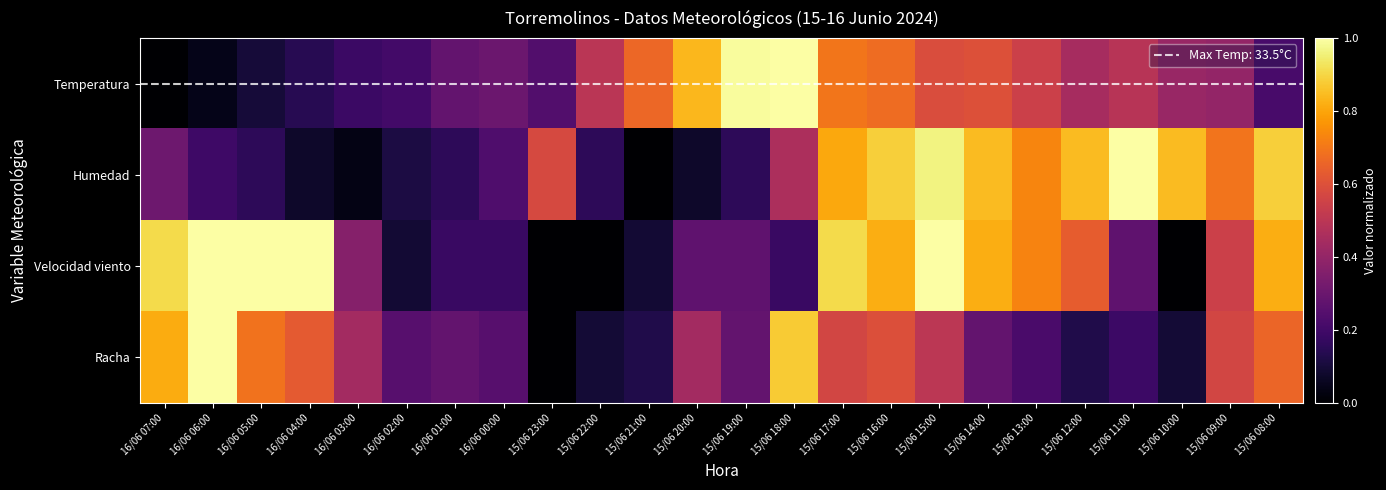

At how many categories does at least one series exceed 0?

24